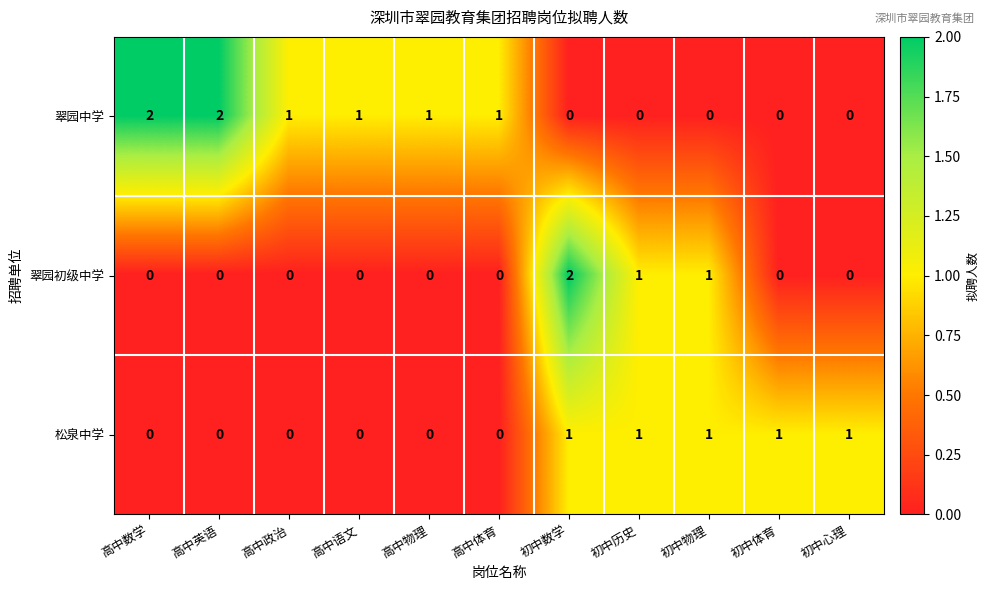

What is the spread (max minus min) of values at 高中英语?

2